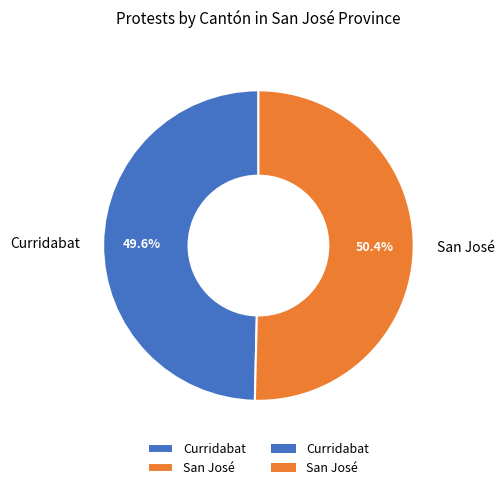

The San José slice represents 50% of the pie. True or false?

True